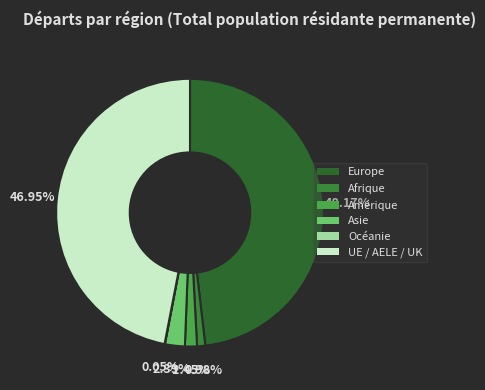

Which category has the biggest portion of the pie?

Europe